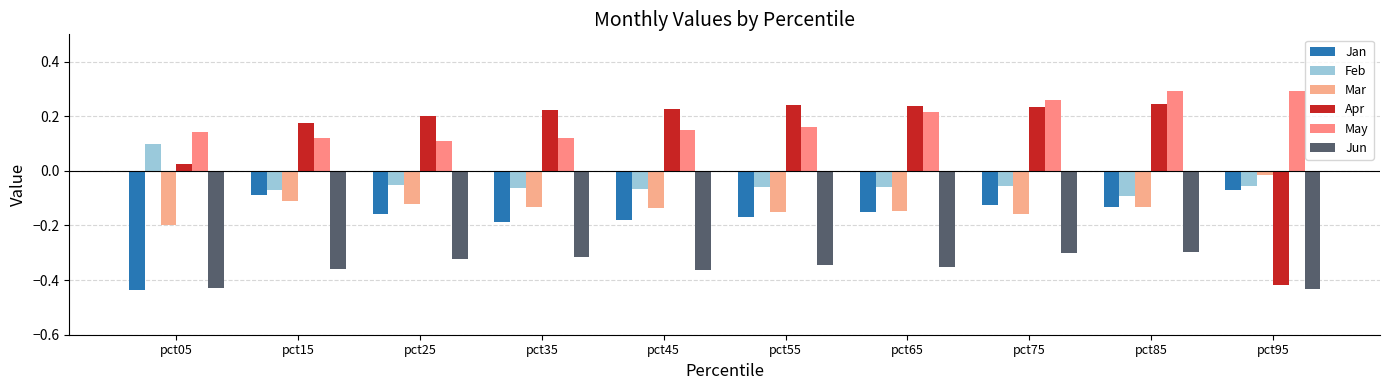

Does the chart contain stacked bars?

No